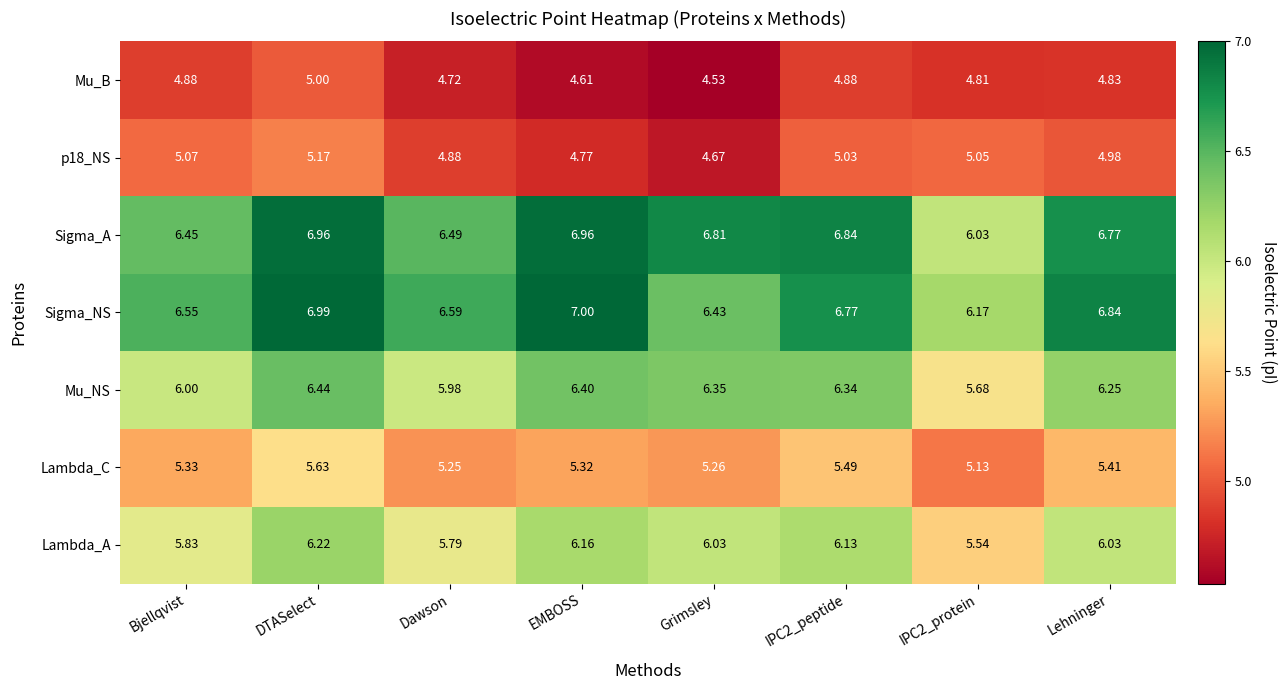

Which series has the largest range (max minus min)?

Sigma_A